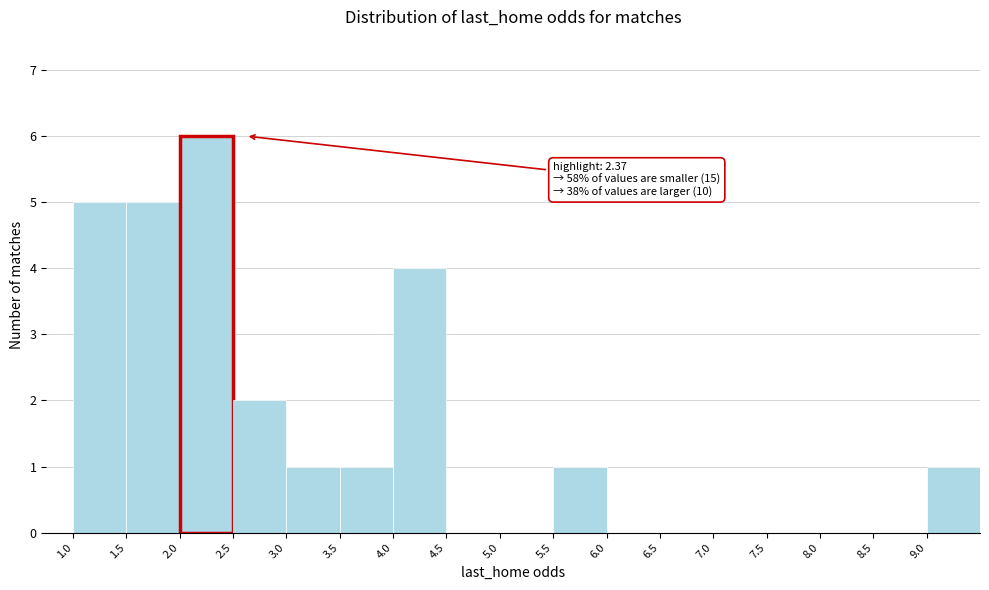

Which range on the x-axis has the tallest bar?

2.0 to 2.5